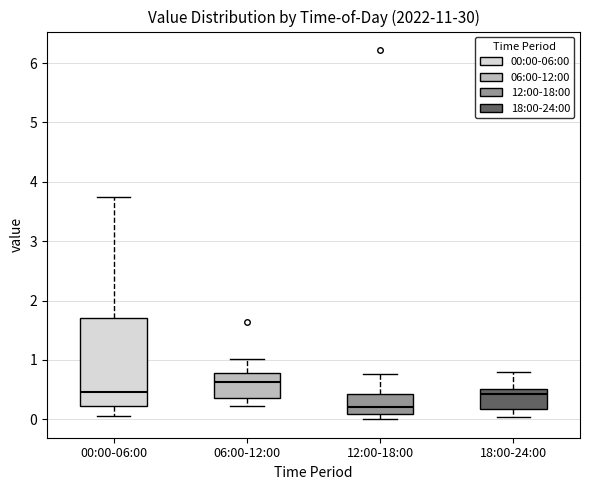

Which box is the tallest, from its lower edge to its upper edge?

00:00-06:00